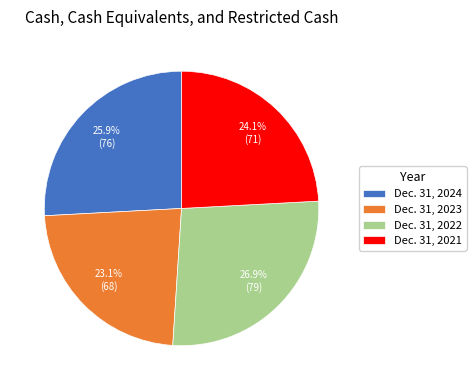

Does any single category account for the majority?

No